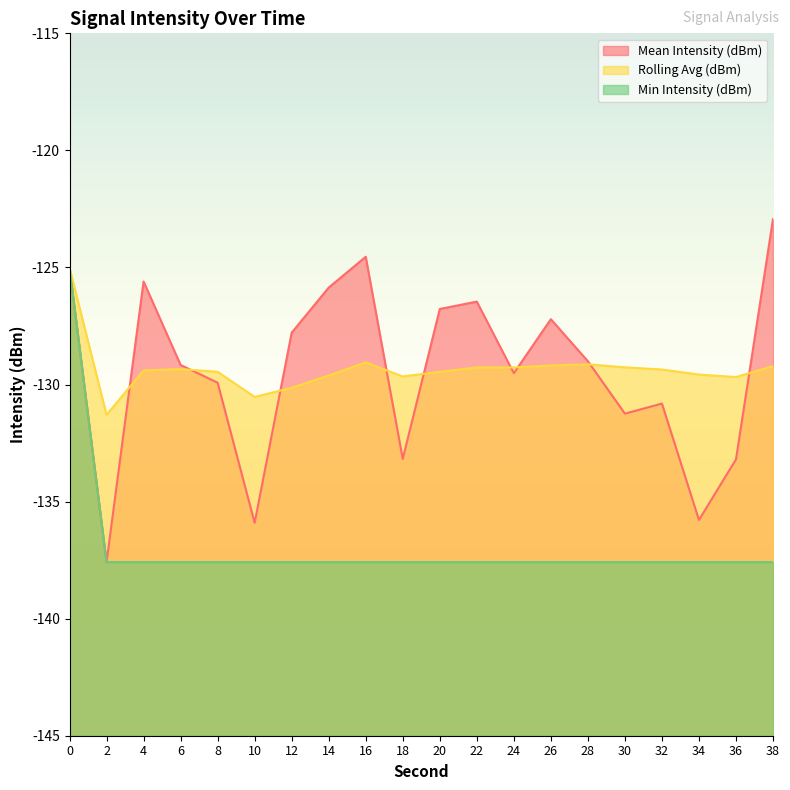

At which label is Mean Intensity (dBm) closest to -130?

8